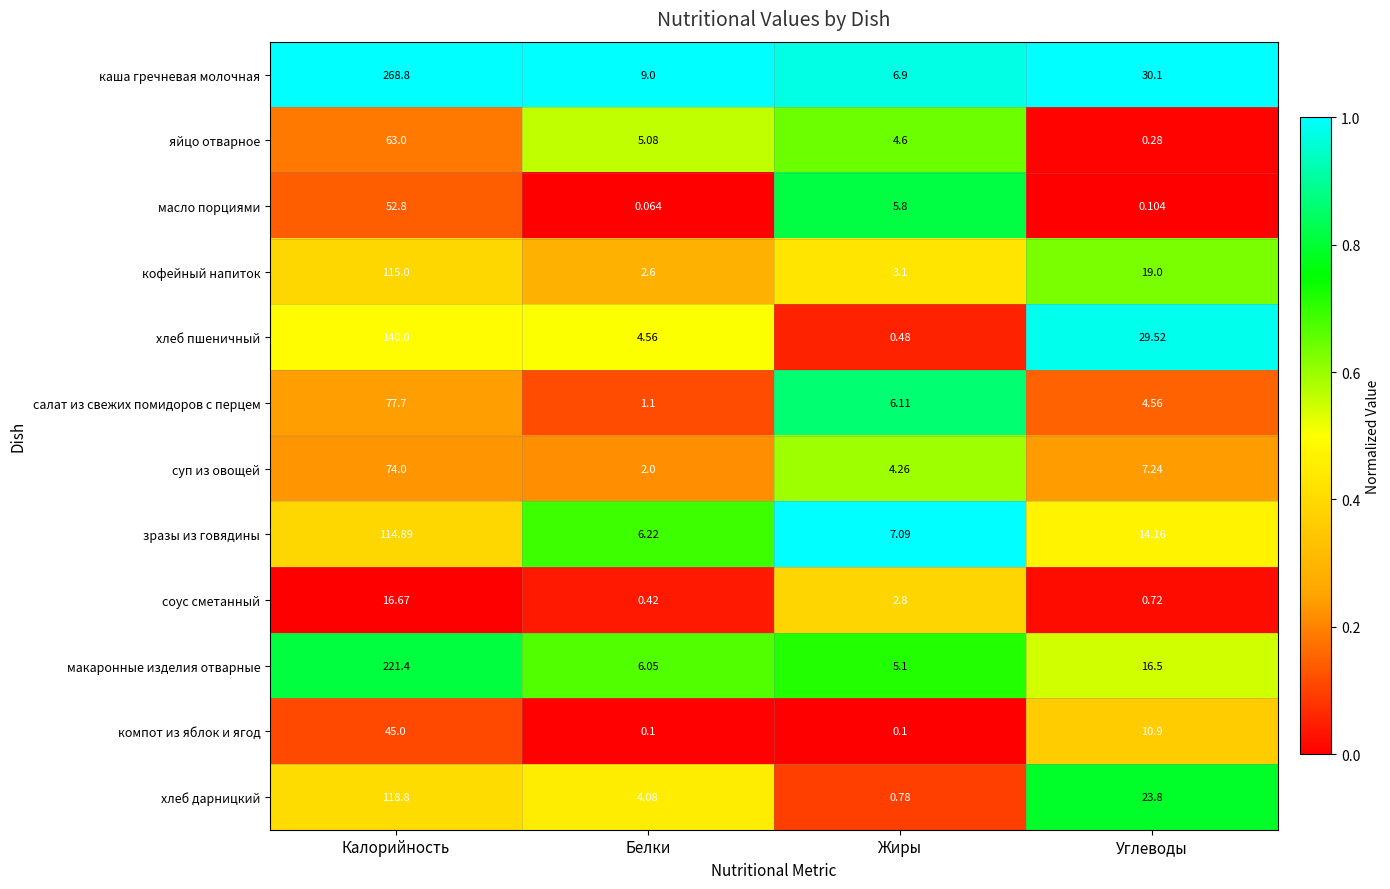

List the labels in order of масло порциями value, largest first.

Калорийность, Жиры, Углеводы, Белки